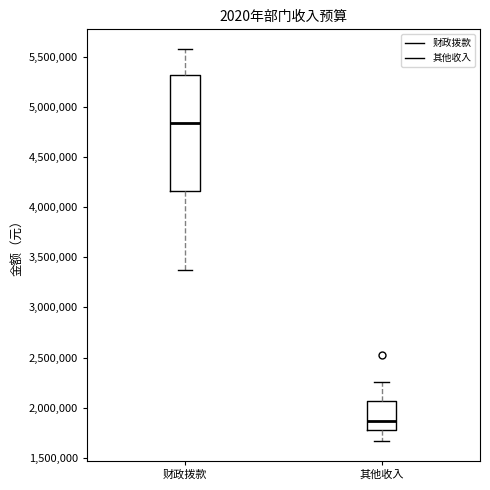

Which box's median line is the lowest?

其他收入